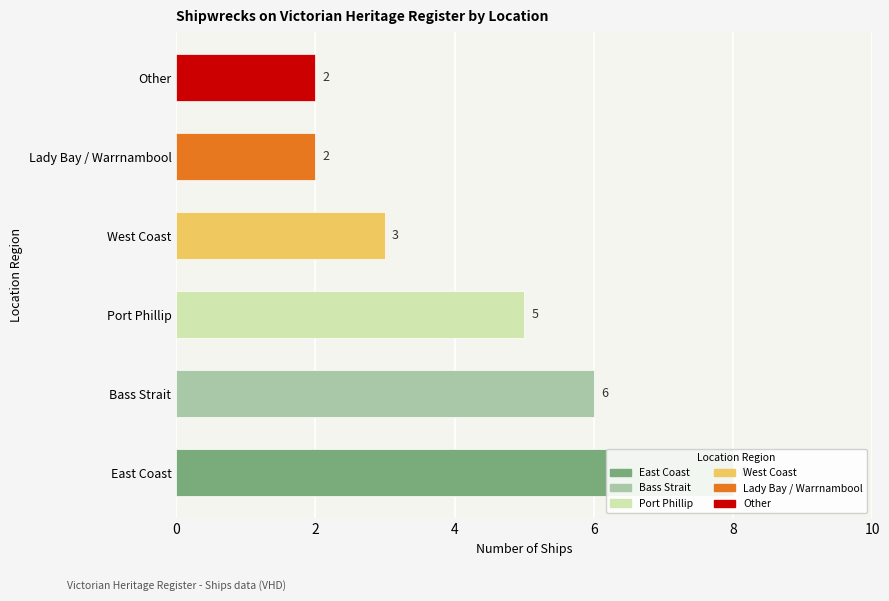

Count the values in the range 2 to 6.

5